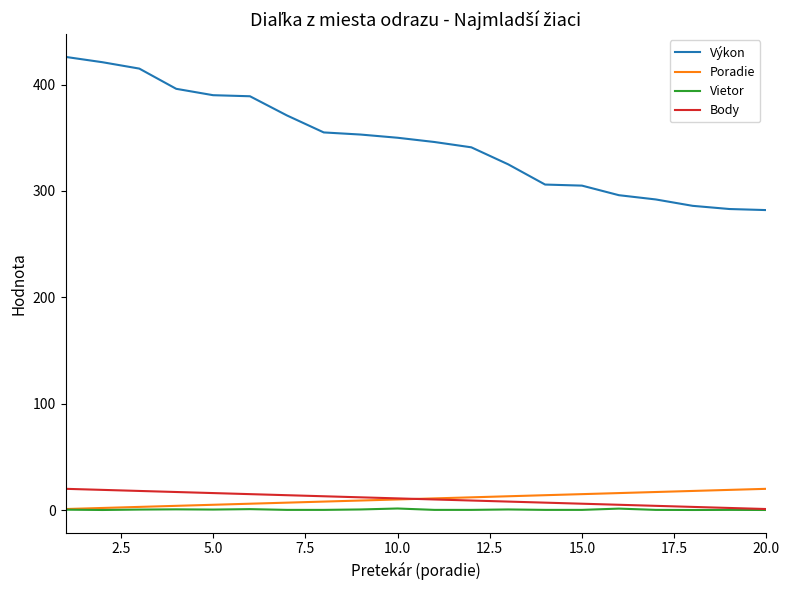

Which series has the largest range (max minus min)?

Výkon